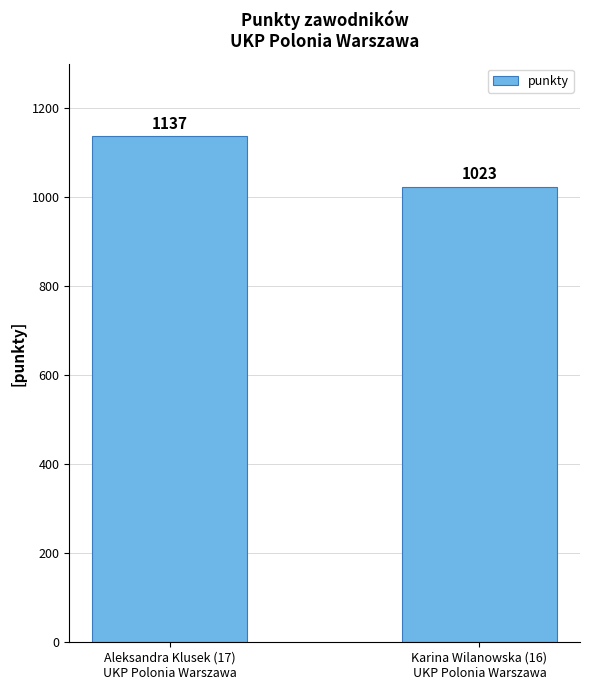

At which category does the chart reach its minimum across all series?

Karina Wilanowska (16)
UKP Polonia Warszawa